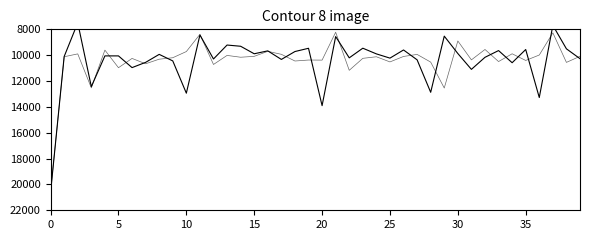

What is the difference between the maximum and minimum values in the IMPORTO FINANZIAMENTO REGIS series?

13096.5